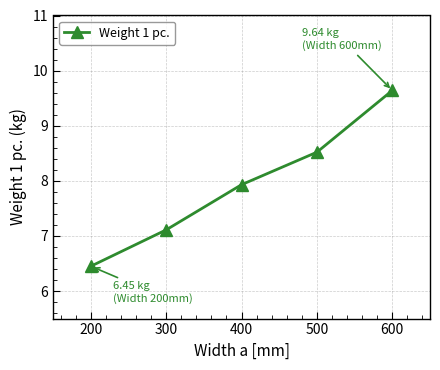

List the labels in order of value, smallest first.

200, 300, 400, 500, 600